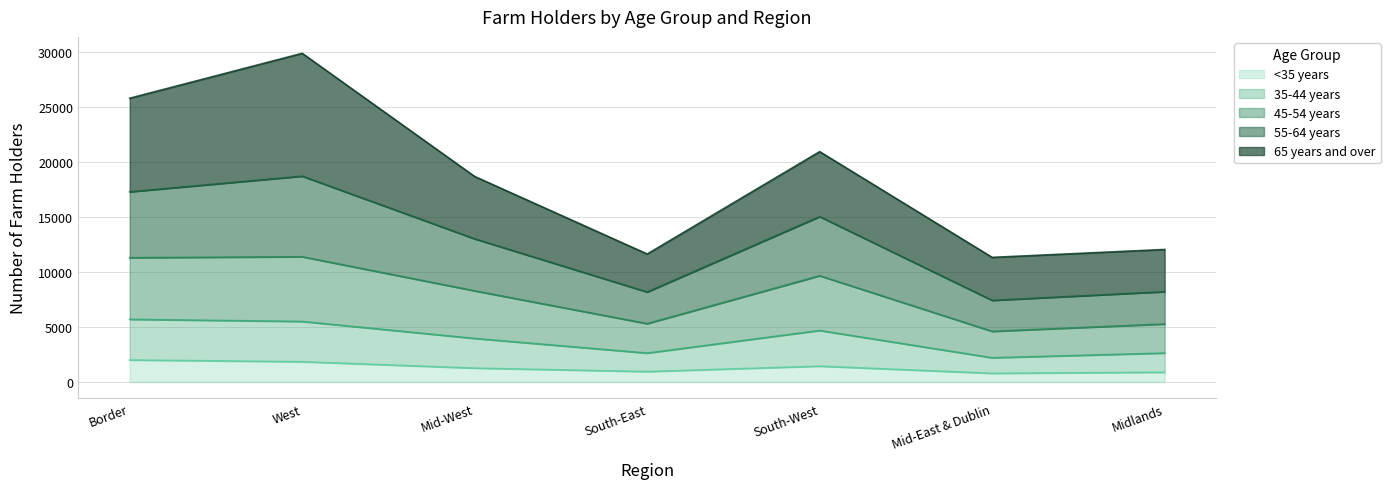

What is the minimum value for <35 years?

793